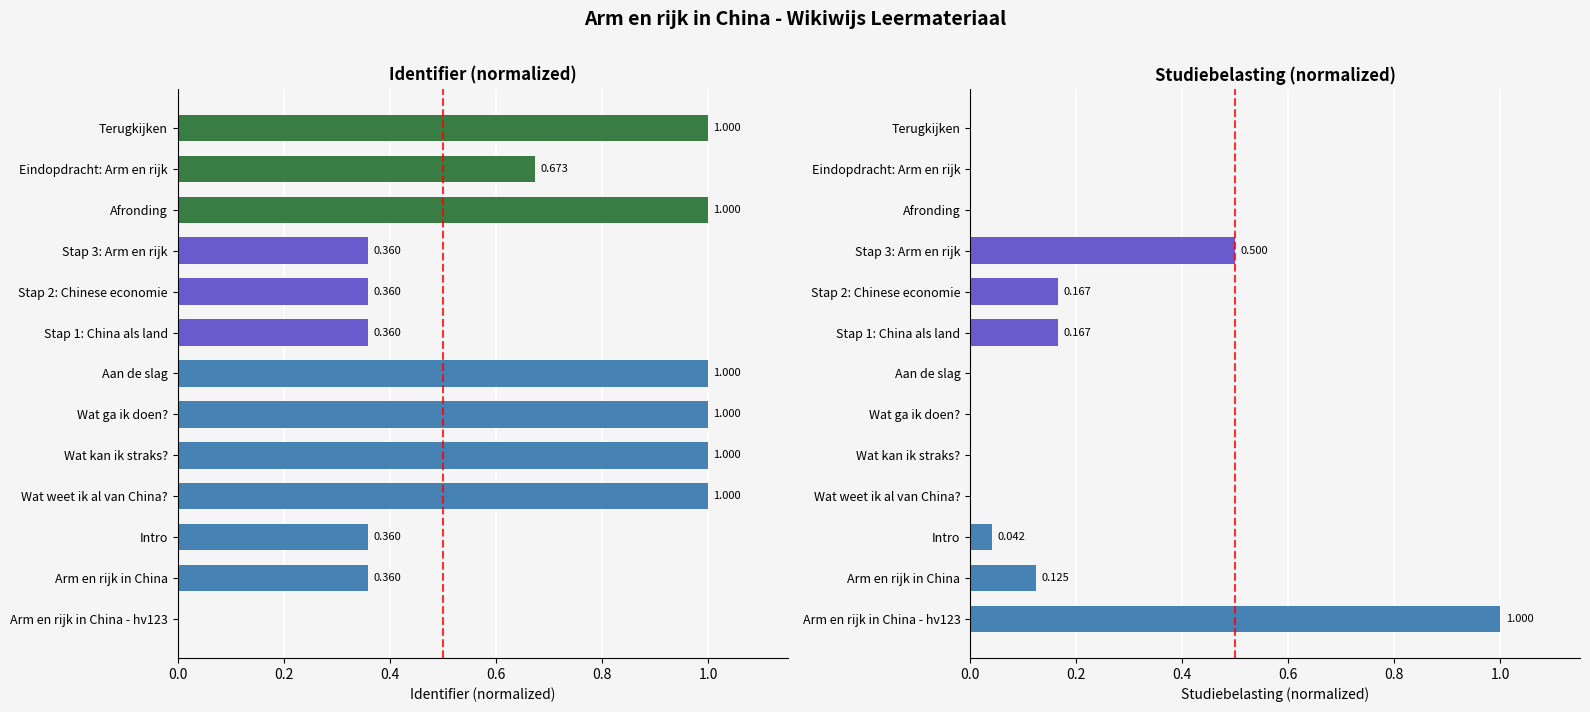

True or false: Identifier (normalized) has a value of 0.4 at Stap 3: Arm en rijk.

True